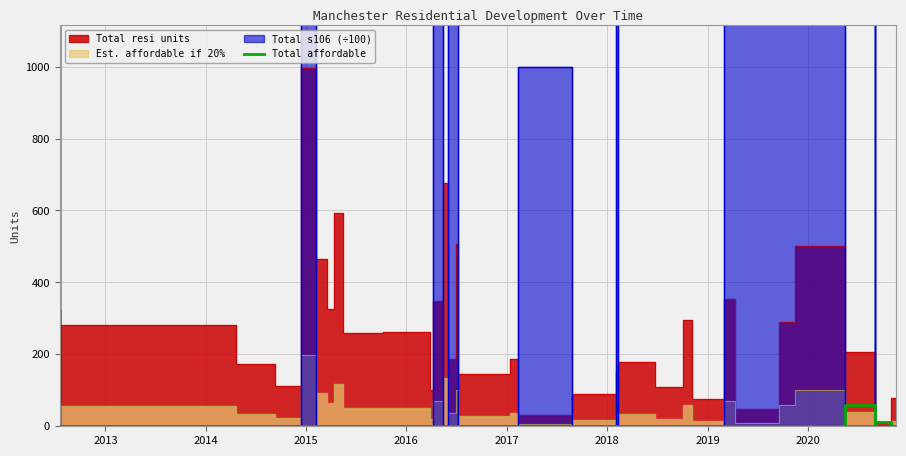

How many categories are shown in the chart?

35